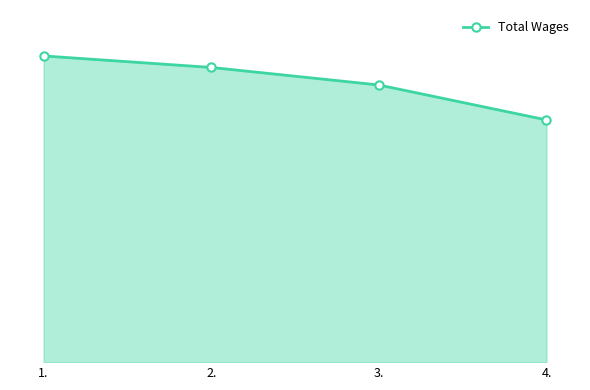

Is this an area chart (filled region under the line)?

Yes